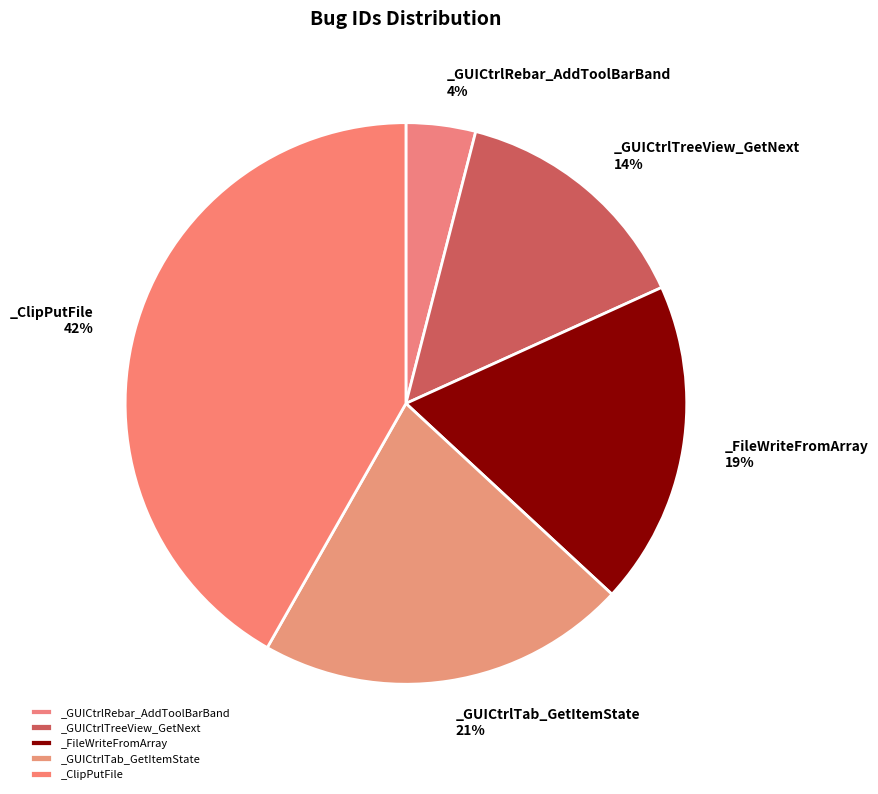

Is it true that _ClipPutFile is 42% of the pie?

True